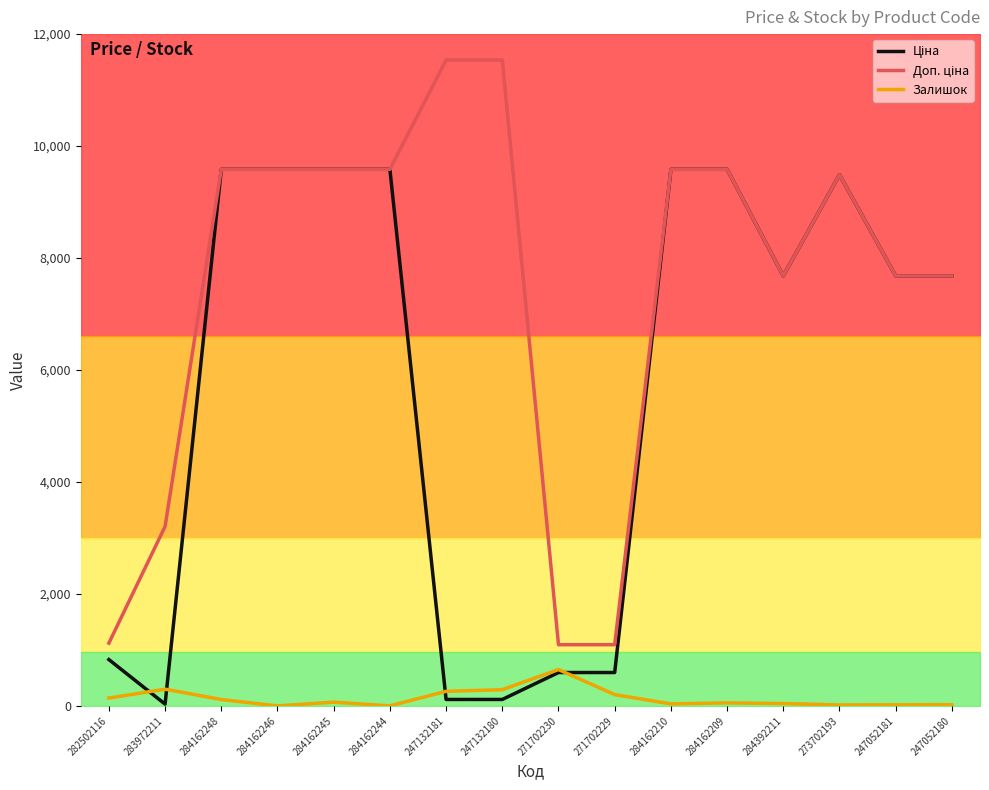

What is the label of the 14th point from the right?

284162248